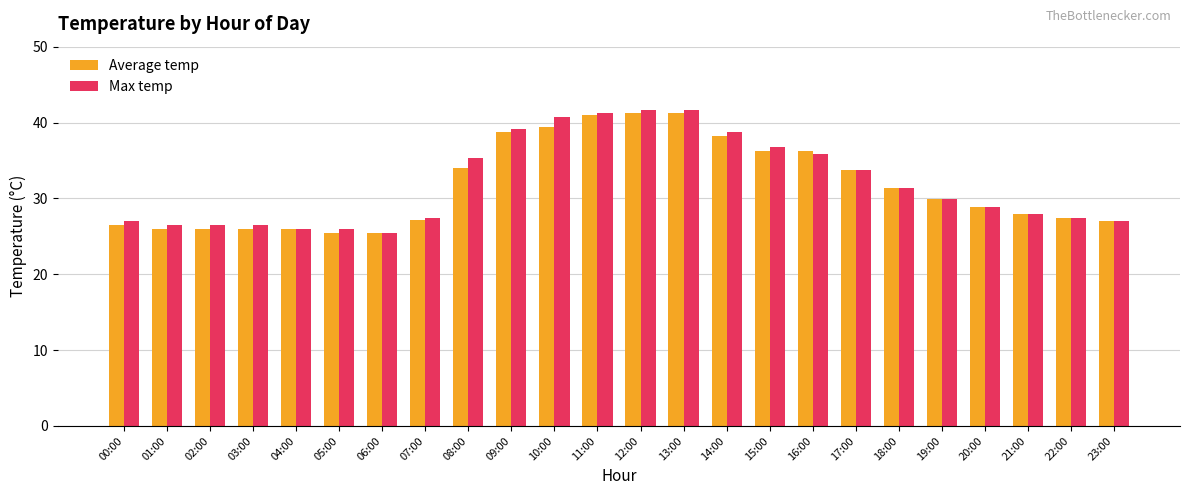

What is the average value of the Max temp series?

32.0